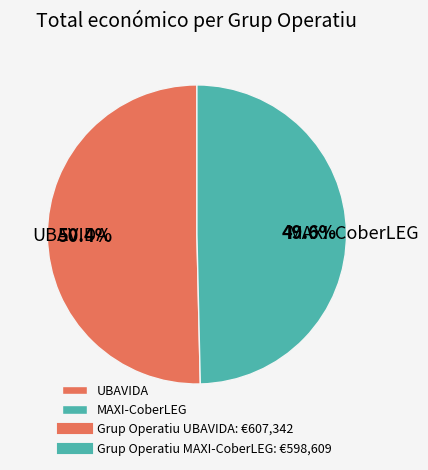

What is the smallest slice in the pie chart?

MAXI-CoberLEG